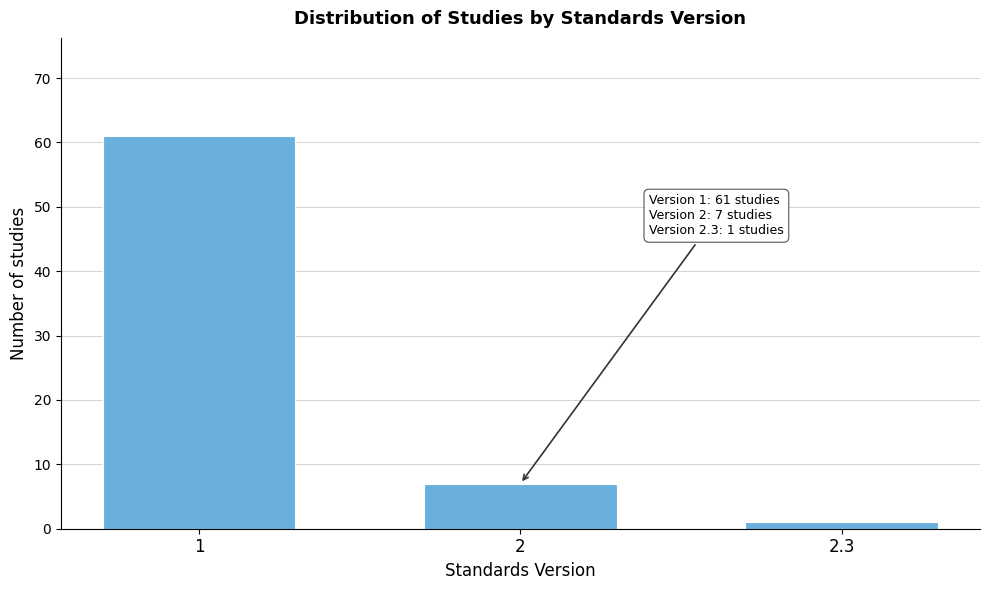

Reading left to right, what are all the values shown in this chart?

61	7	1